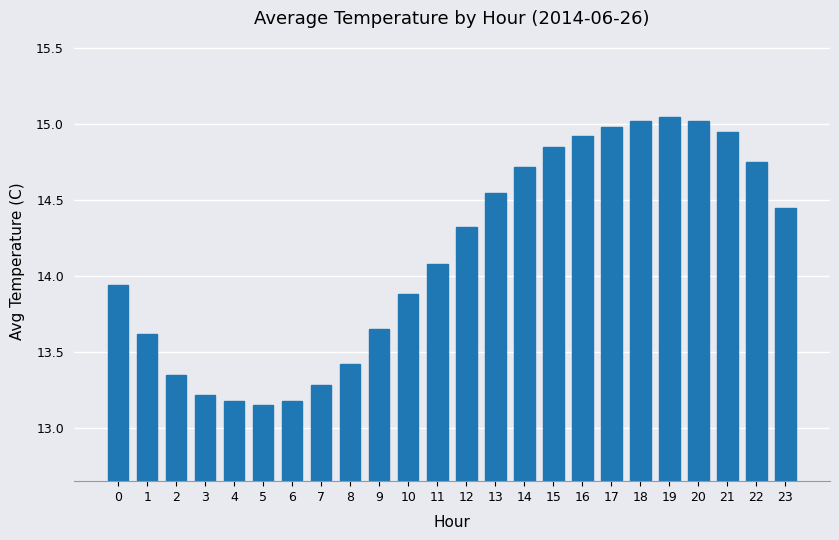

Which has a higher value, 18 or 21?

18